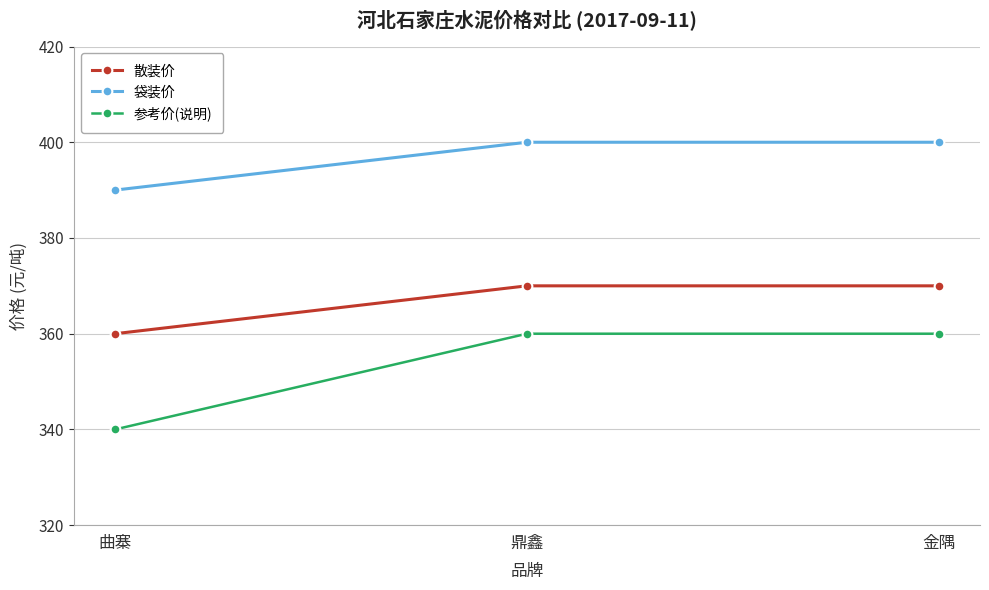

At which category does the chart reach its minimum across all series?

曲寨